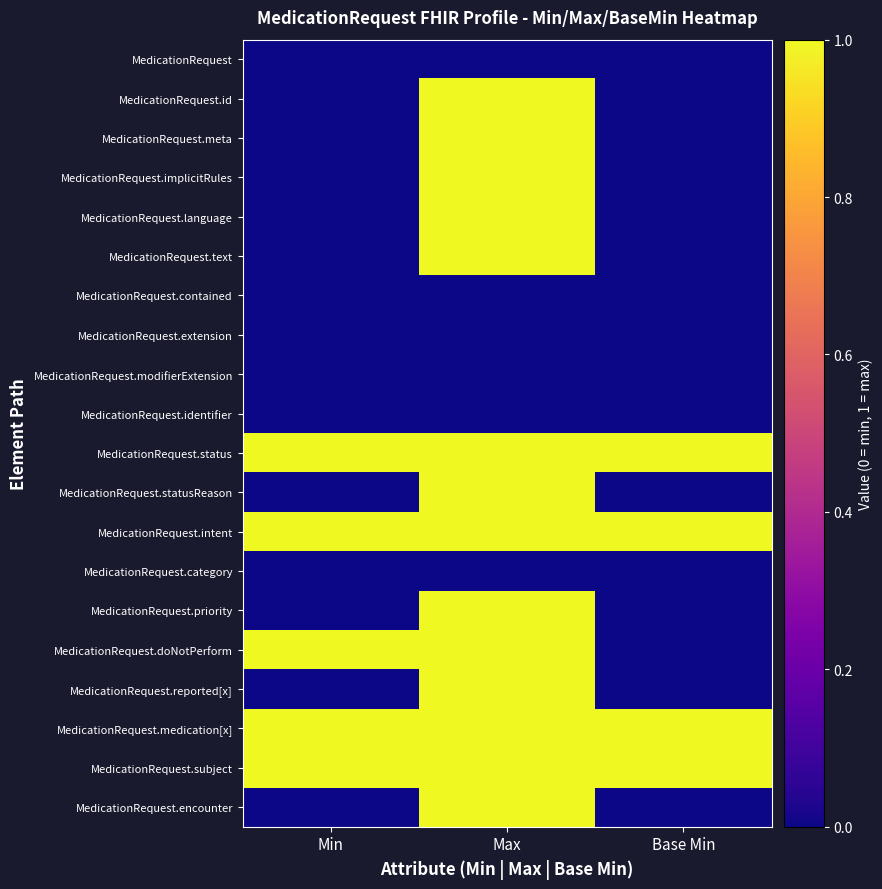

What is the greatest value displayed?

1